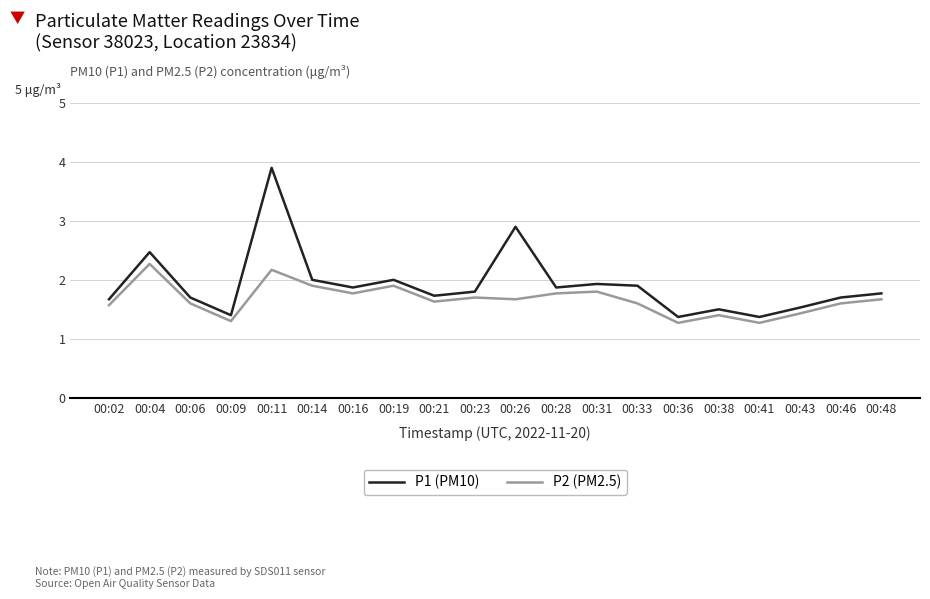

List the series in order of their peak value, lowest first.

P2 (PM2.5), P1 (PM10)